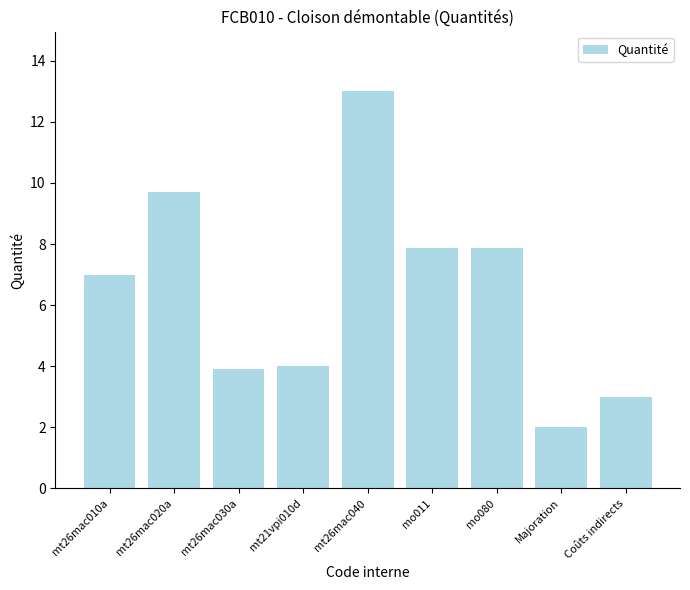

Is it true that the value at mo011 is 7.9?

True